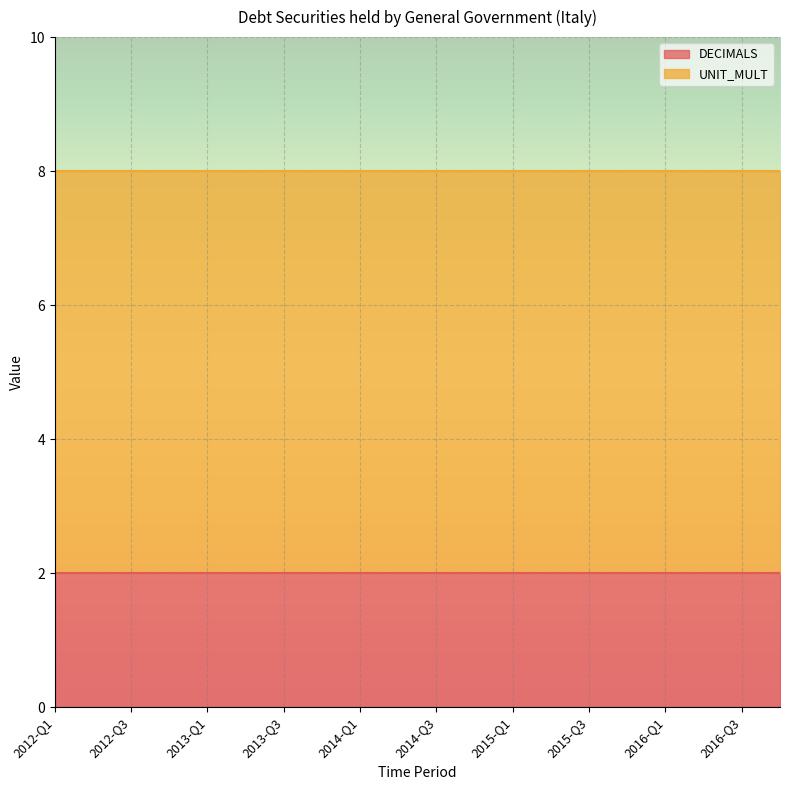

True or false: DECIMALS and UNIT_MULT cross at least once.

False